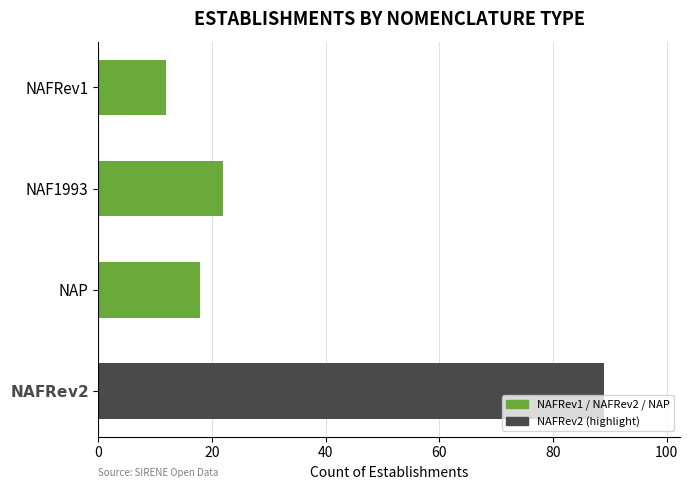

Rank the categories by value from highest to lowest.

$\bf{NAFRev2}$, NAF1993, NAP, NAFRev1